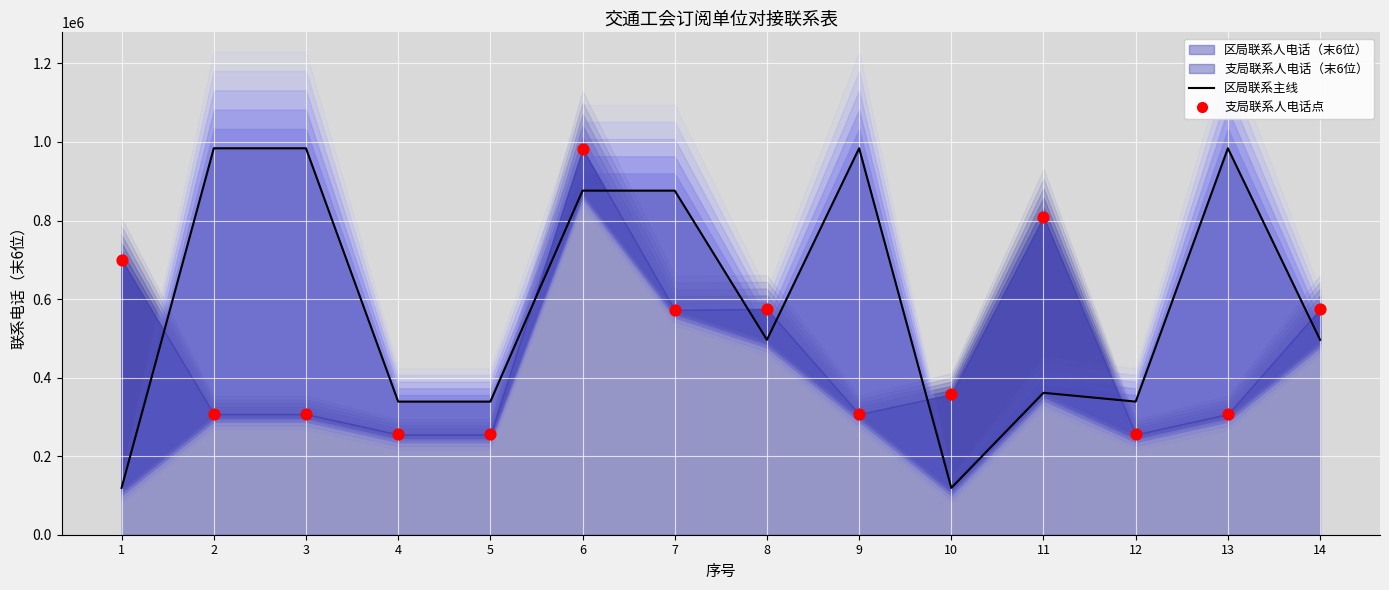

At which category is the sum across all series the highest?

6